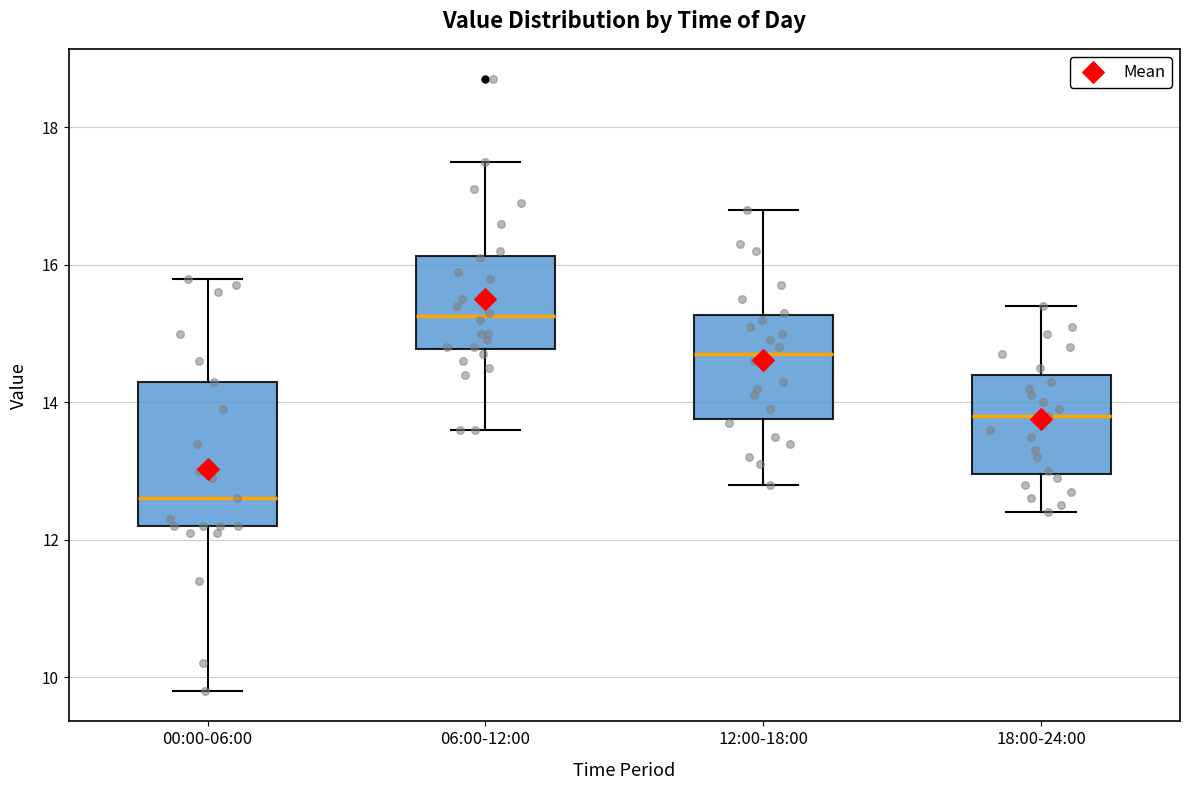

Which box is the tallest, from its lower edge to its upper edge?

00:00-06:00